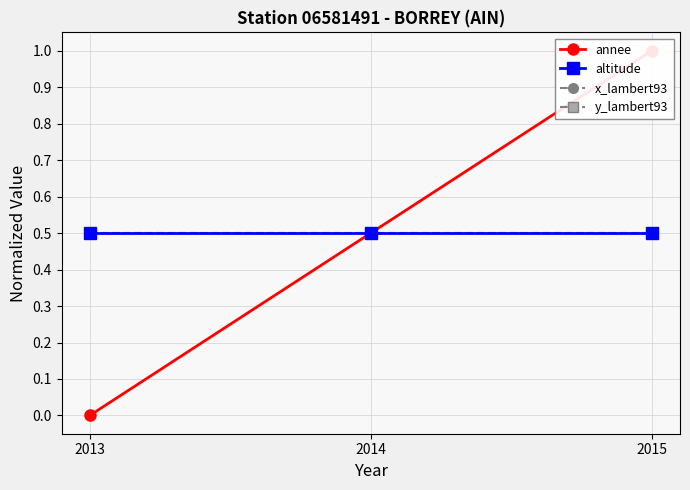

Is the value of y_lambert93 at 2013 greater than the value of x_lambert93 at 2014?

No